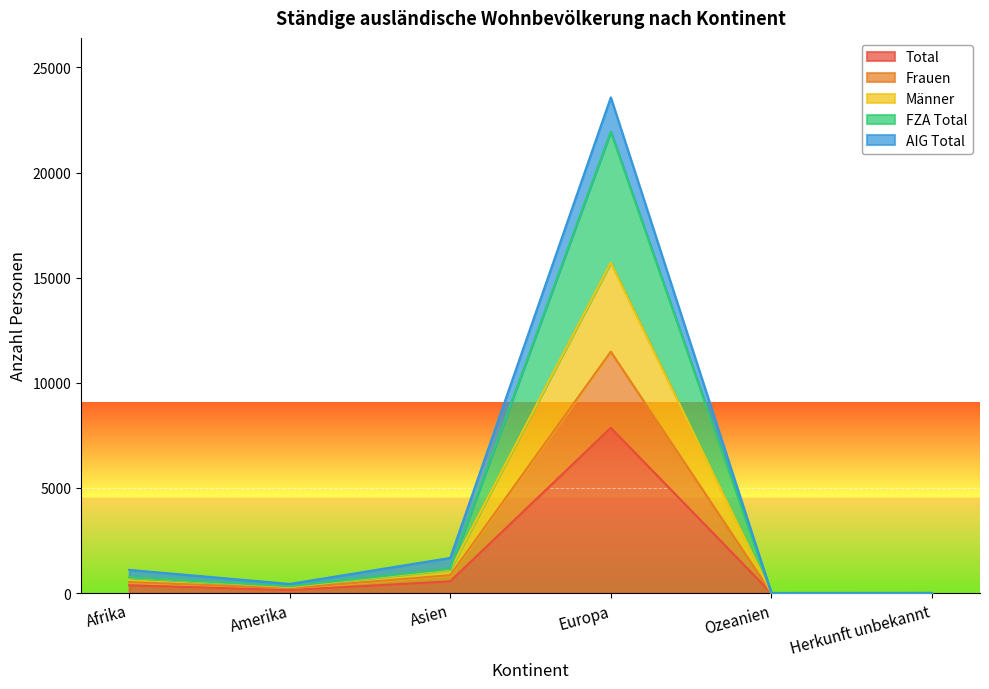

True or false: FZA Total and Frauen cross at least once.

False